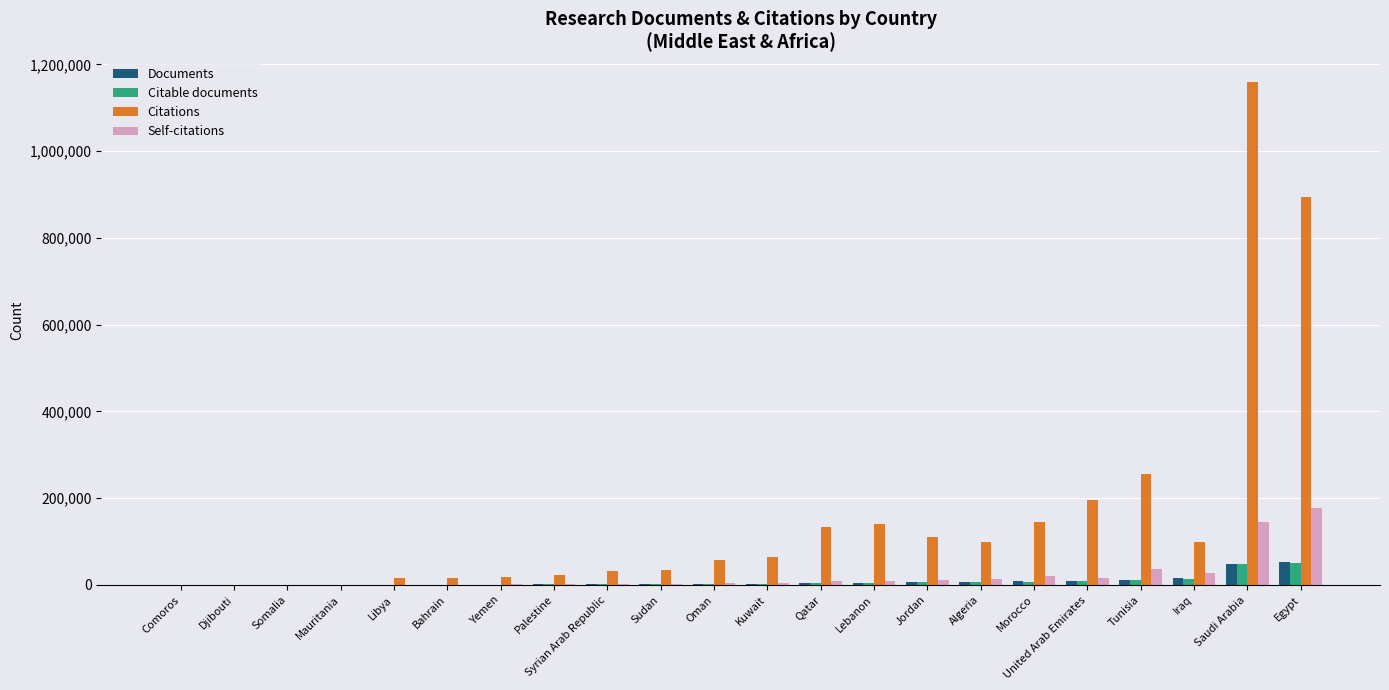

At which label does Self-citations reach its peak?

Egypt